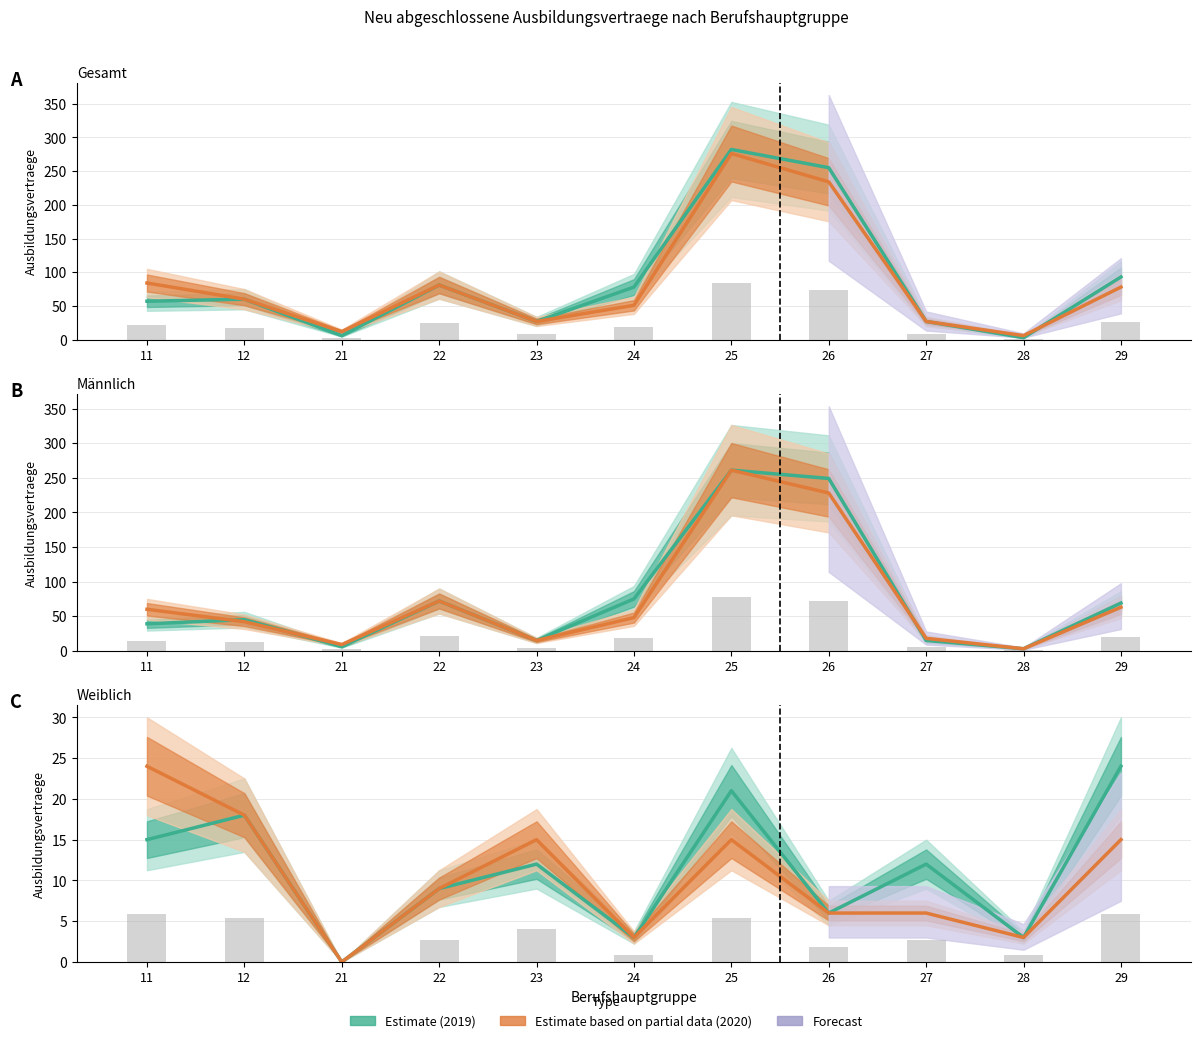

How many categories are shown in the chart?

11